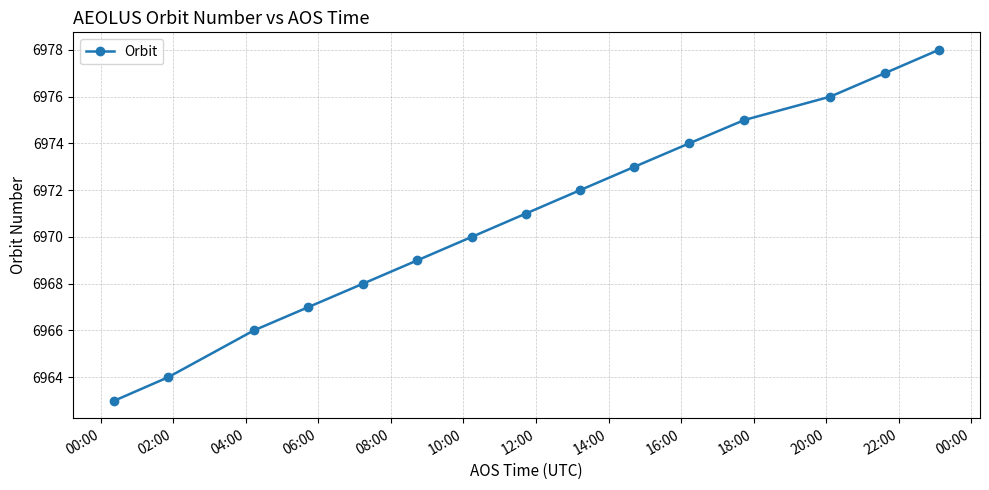

What is the minimum value shown in the chart?

6963